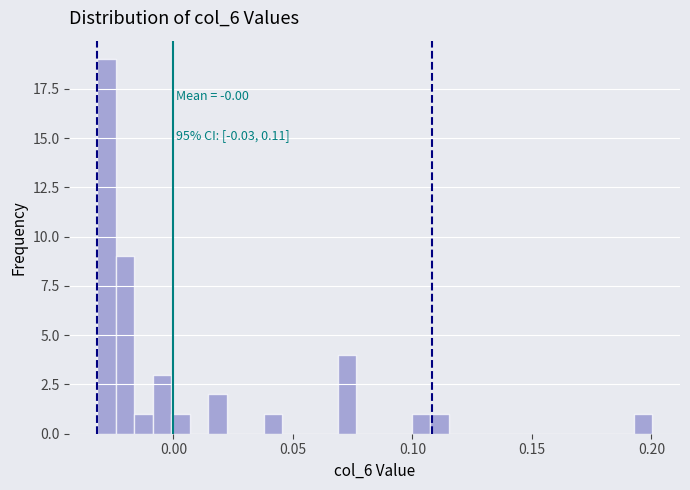

Around what value on the x-axis is the tallest bar? Give the approximate position of its centre, as read against the axis.

-0.030